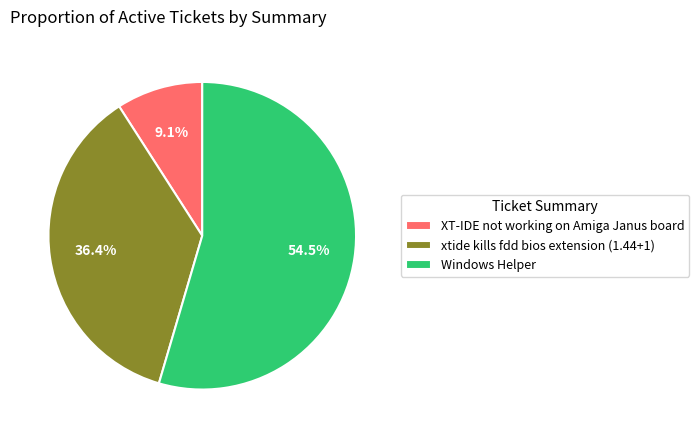

Which slice is the smallest?

XT-IDE not working on Amiga Janus board